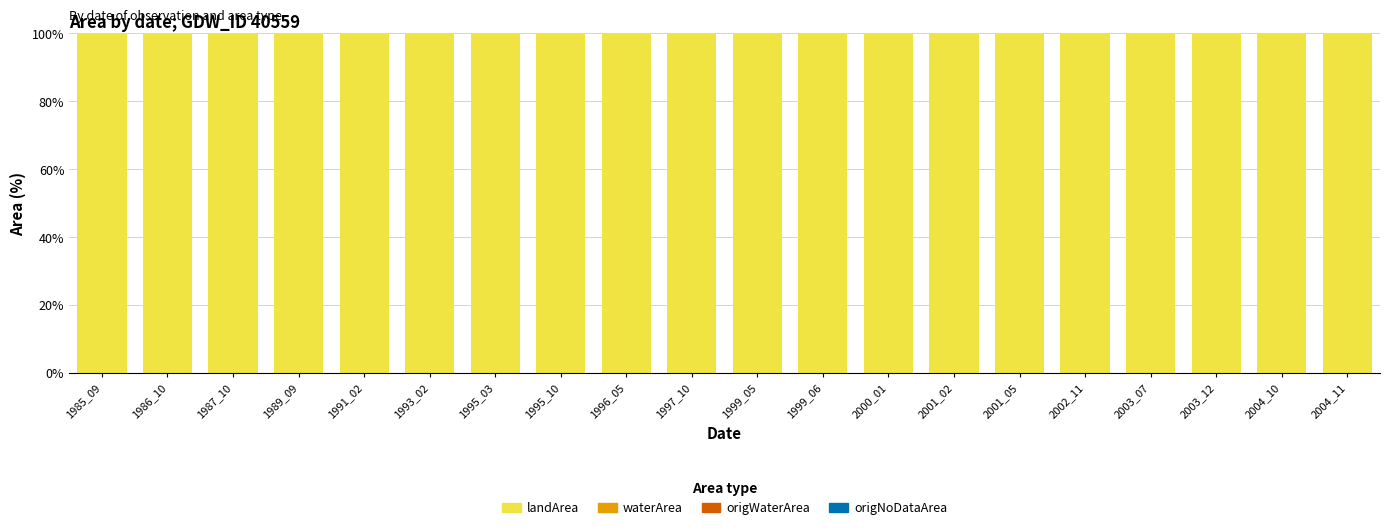

What is the sum of the landArea values at 1996_05 and 1986_10?

200